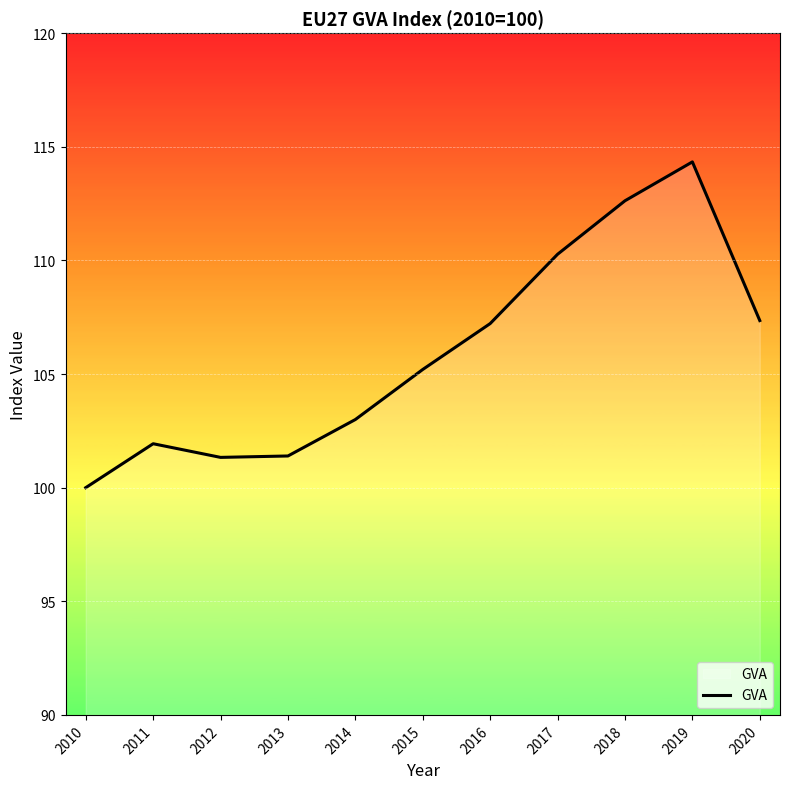

Between 2010 and 2012, which is larger?

2012